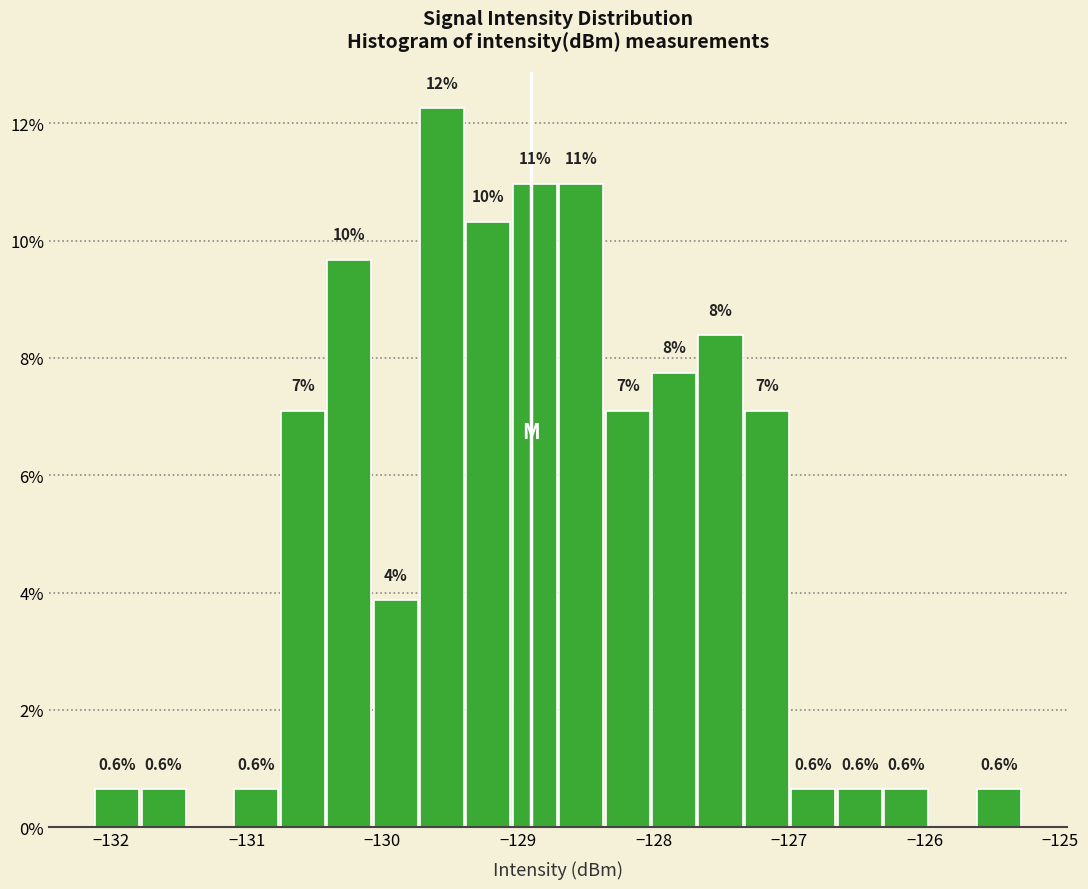

Read against the x-axis, roughly where is the centre of the tallest bar?

-129.6